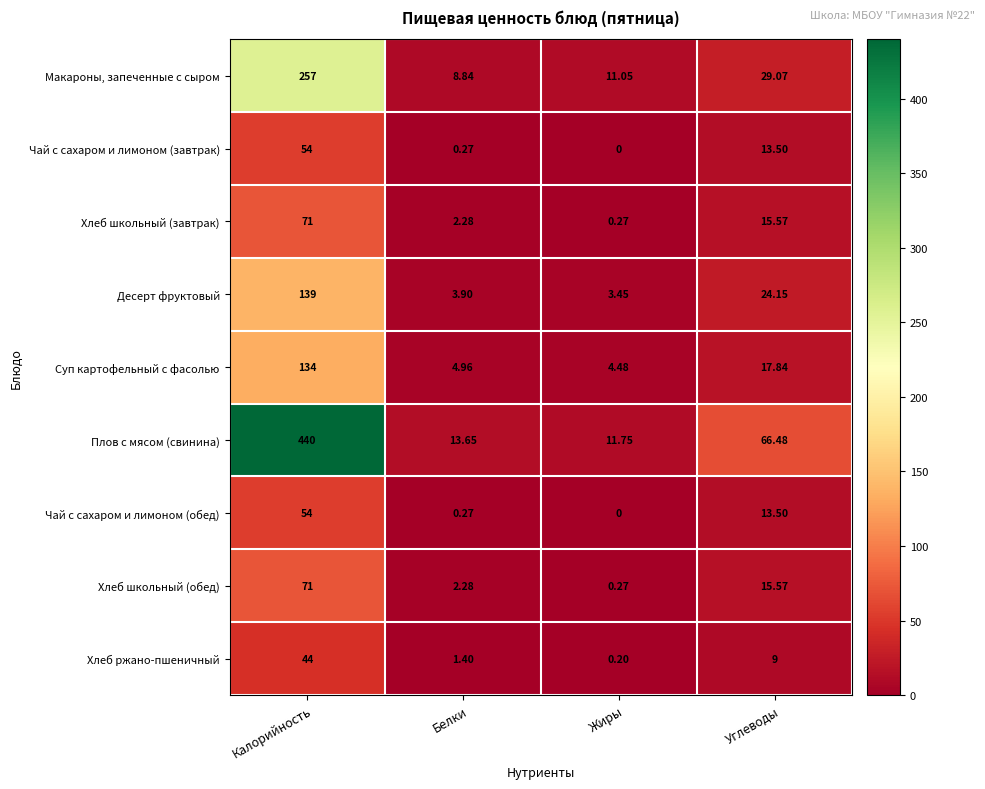

What is the spread (max minus min) of values at Жиры?

11.8